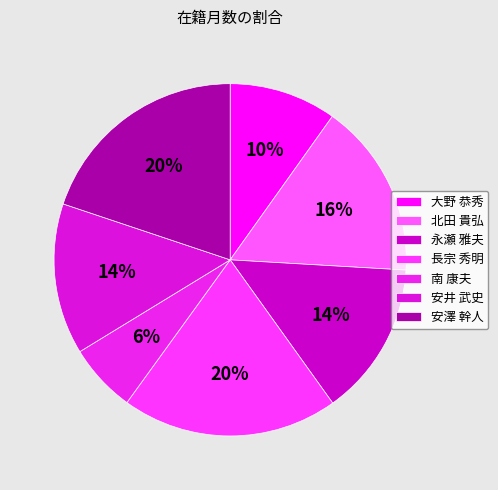

To the nearest percent, what is the combined percentage of 北田 貴弘 and 安澤 幹人?

36%